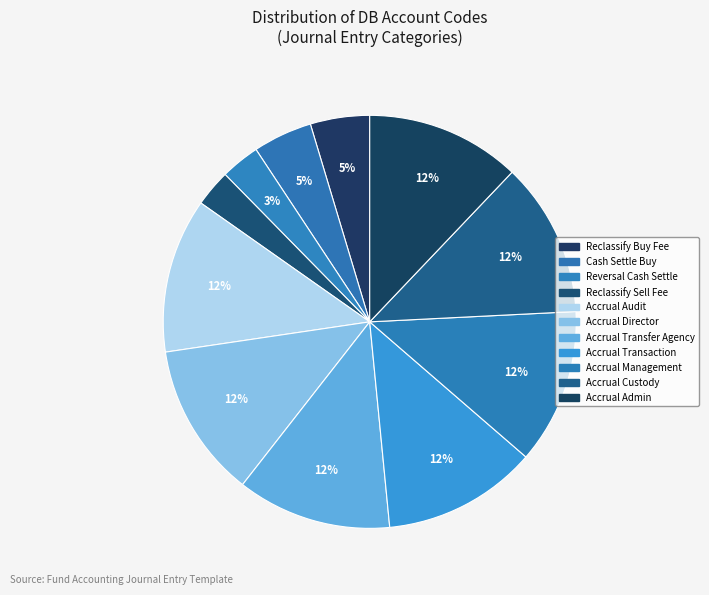

How many slices are in this pie chart?

11